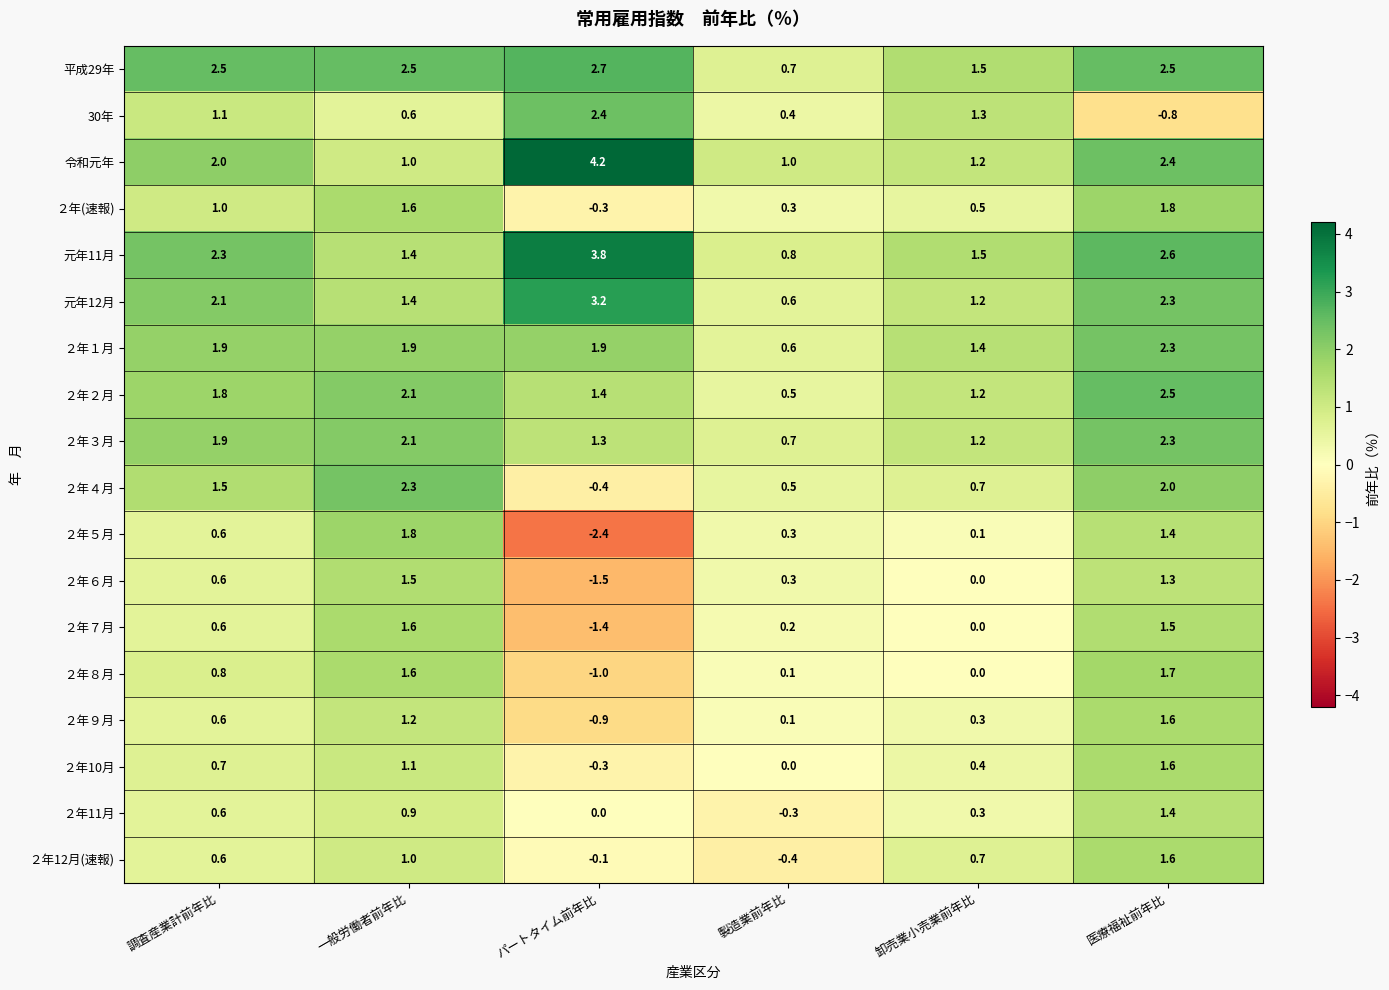

Rank the categories by ２年12月(速報) value from lowest to highest.

製造業前年比, パートタイム前年比, 調査産業計前年比, 卸売業小売業前年比, 一般労働者前年比, 医療福祉前年比